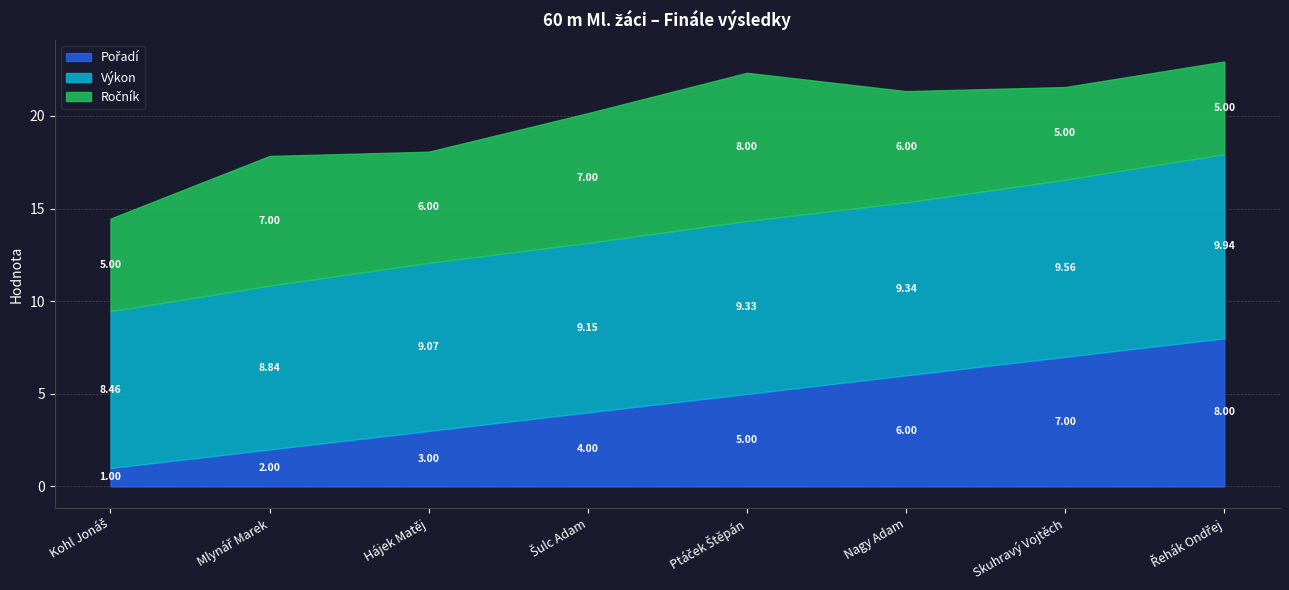

What is the highest value of the Výkon series?

9.9